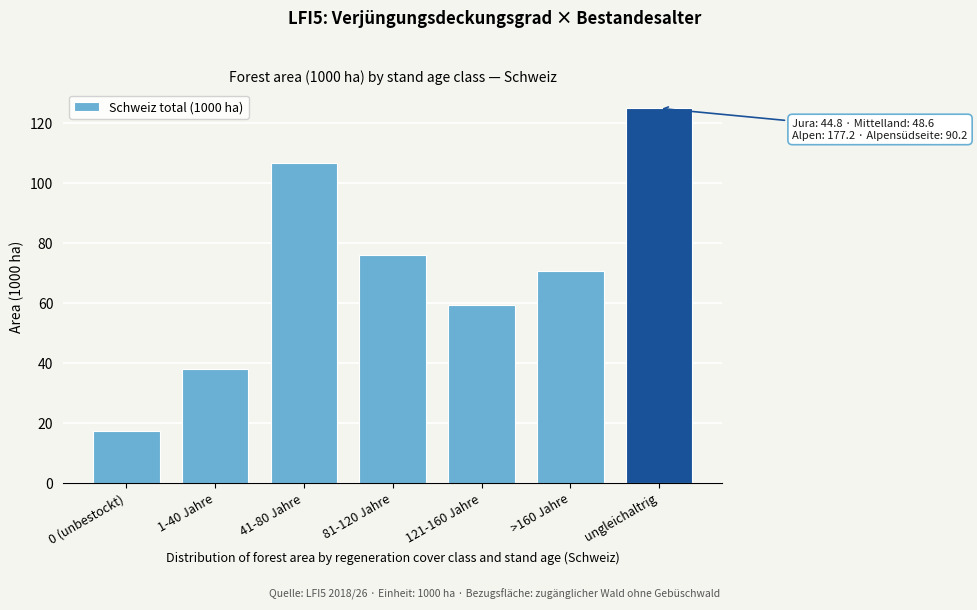

Reading right to left, what are all the values shown in this chart?

125.0	70.7	59.4	76.1	106.6	37.8	17.2